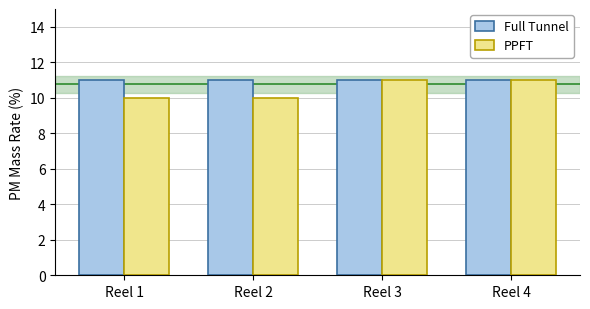

At how many categories does at least one series exceed 10?

4